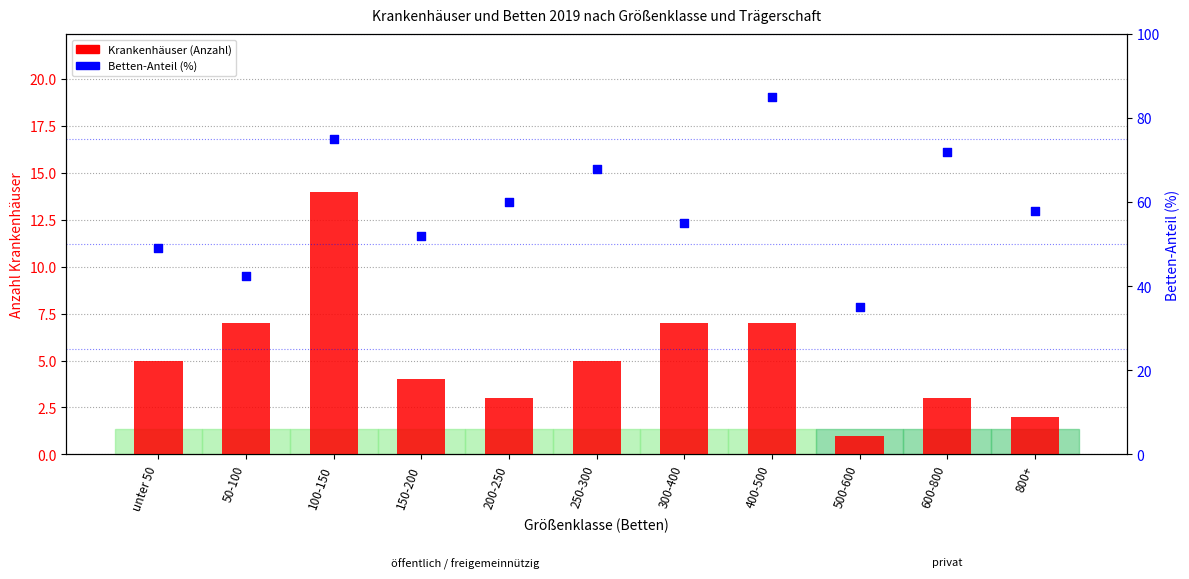

Is the value of Krankenhäuser (Anzahl) at 400-500 greater than the value of Betten-Anteil (%-Schätzung) at 100-150?

No